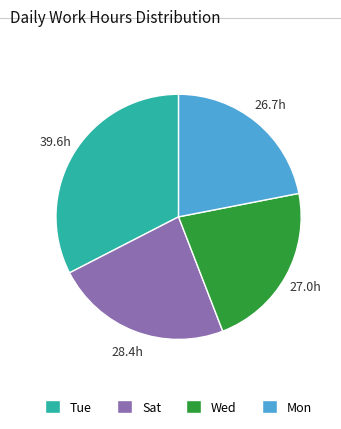

Do Wed and Mon together represent more than half of the pie?

No